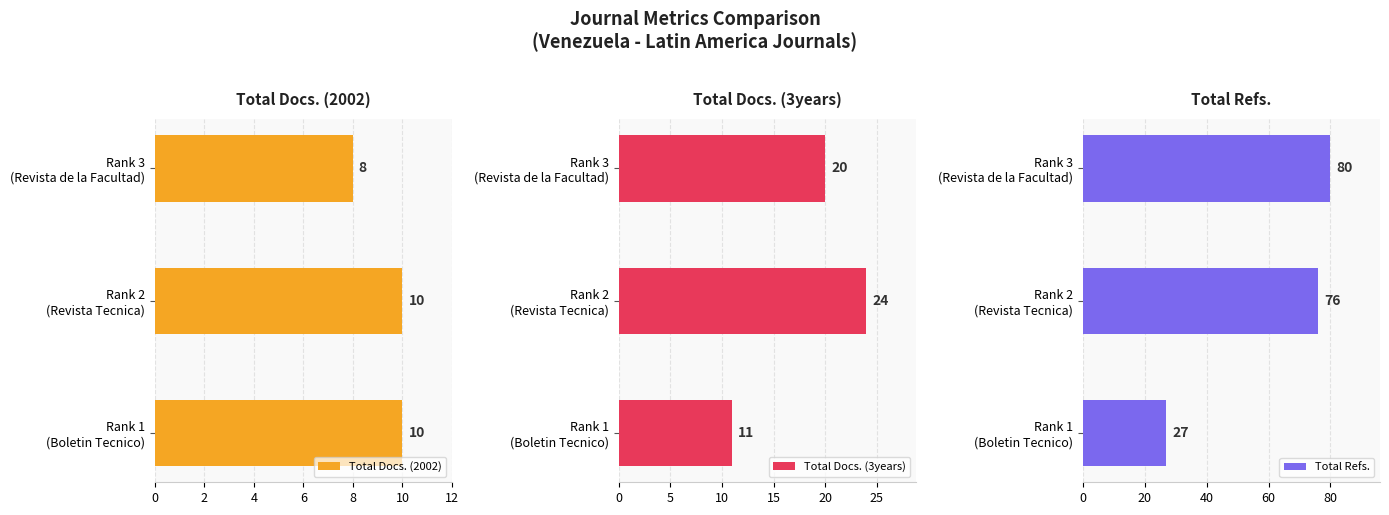

What is the difference between the maximum and minimum values in the Total Refs. series?

53